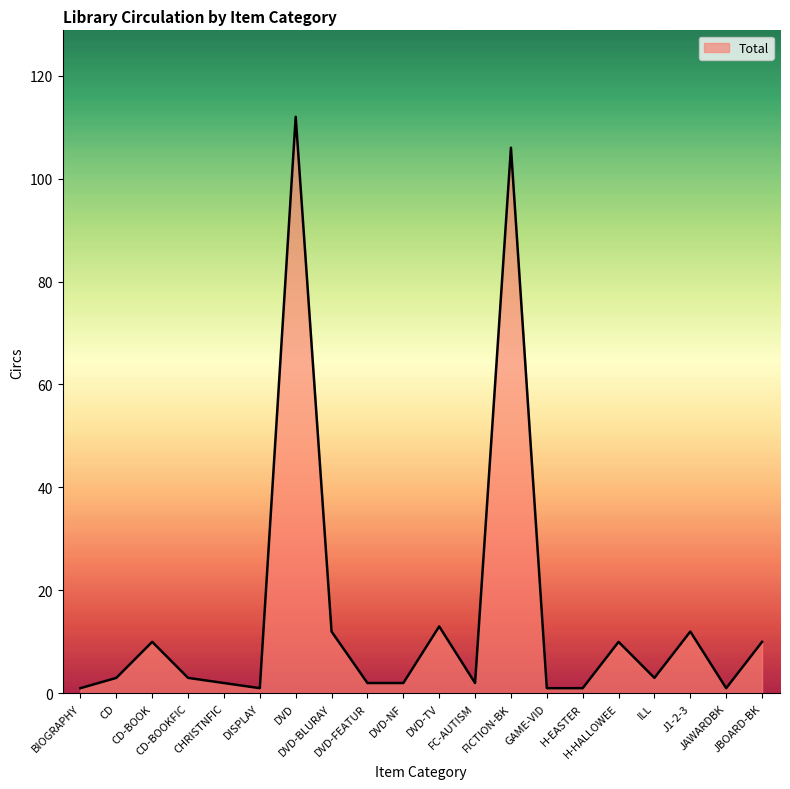

What is the maximum value shown in the chart?

112